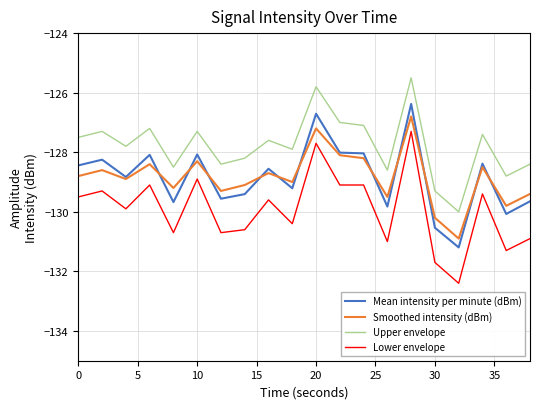

Rank the series by their maximum value, from highest to lowest.

Upper envelope, Mean intensity per minute (dBm), Smoothed intensity (dBm), Lower envelope